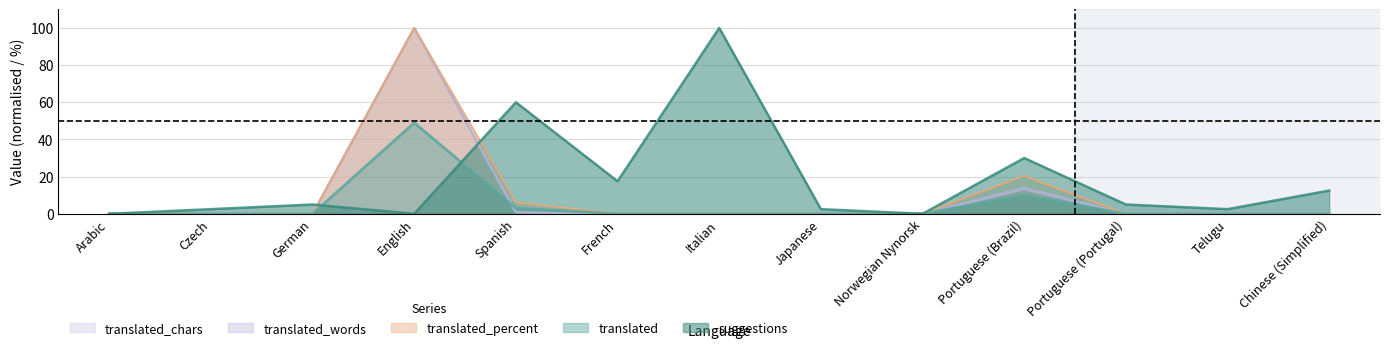

The value of translated_words at Portuguese (Portugal) is -54.2. True or false?

False